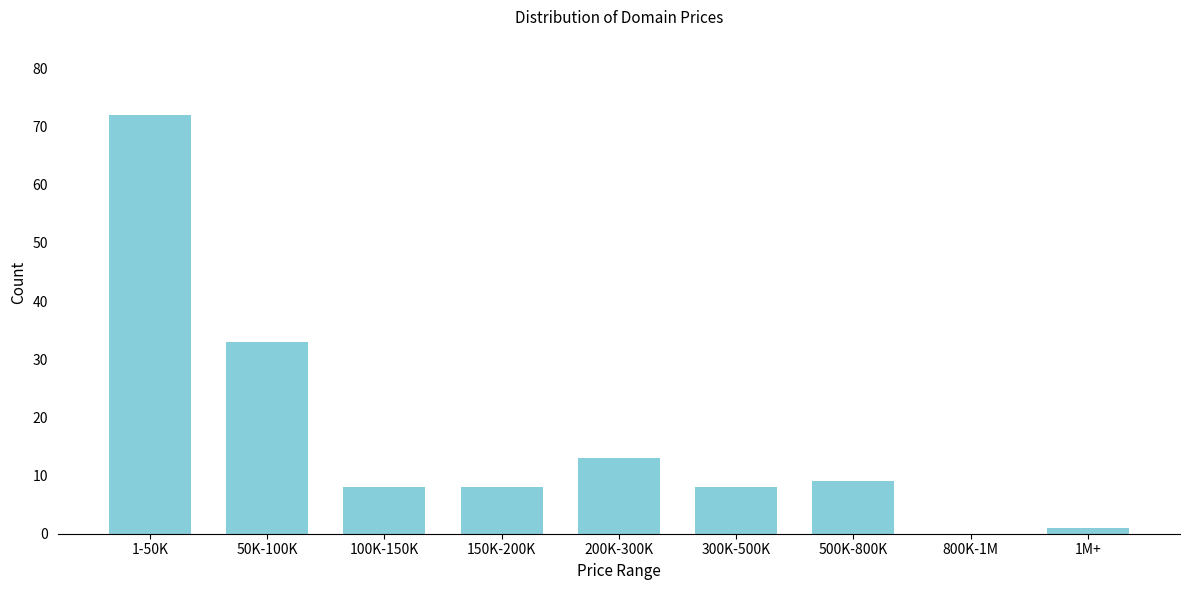

Reading left to right, extract all data points from this chart.

1-50K=72	50K-100K=33	100K-150K=8	150K-200K=8	200K-300K=13	300K-500K=8	500K-800K=9	800K-1M=0	1M+=1